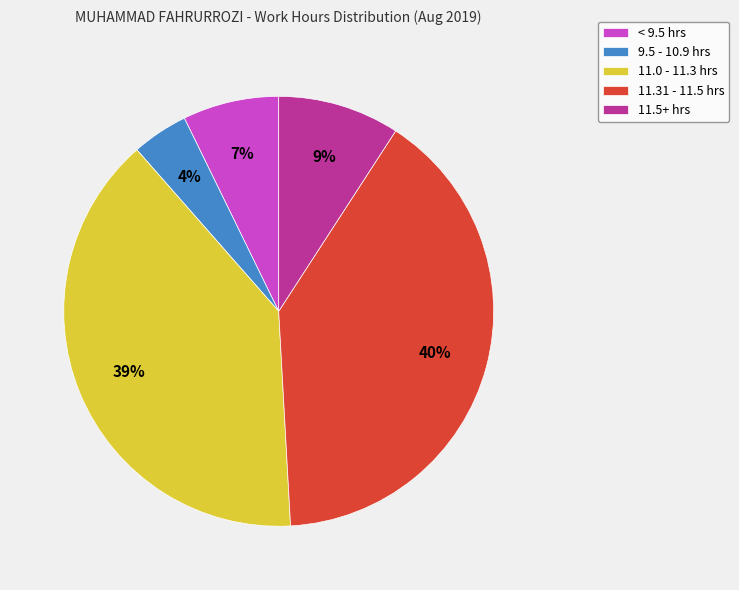

To the nearest percent, what percentage of the pie is < 9.5 hrs?

7%